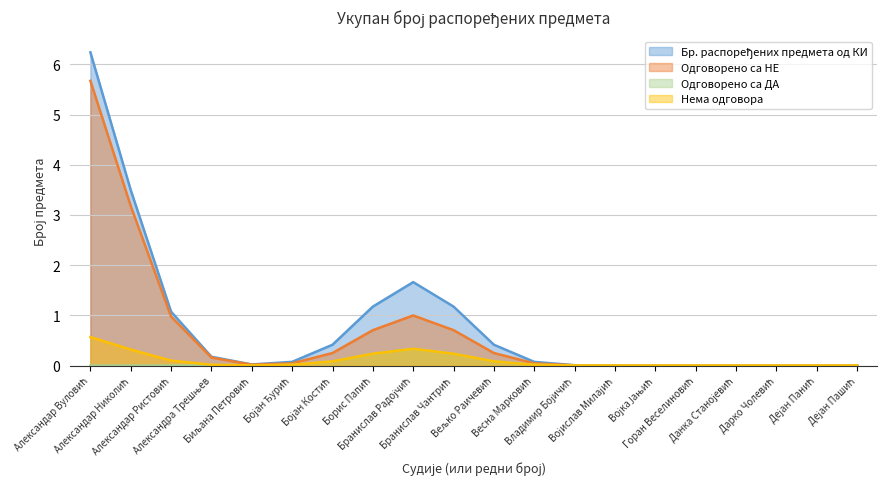

True or false: Одговорено са НЕ and Одговорено са ДА cross at least once.

False